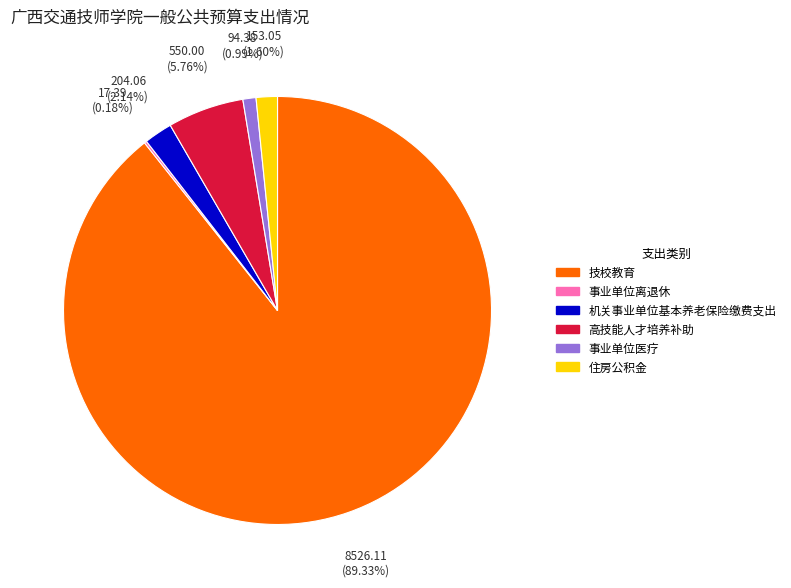

Does any single category account for the majority?

Yes